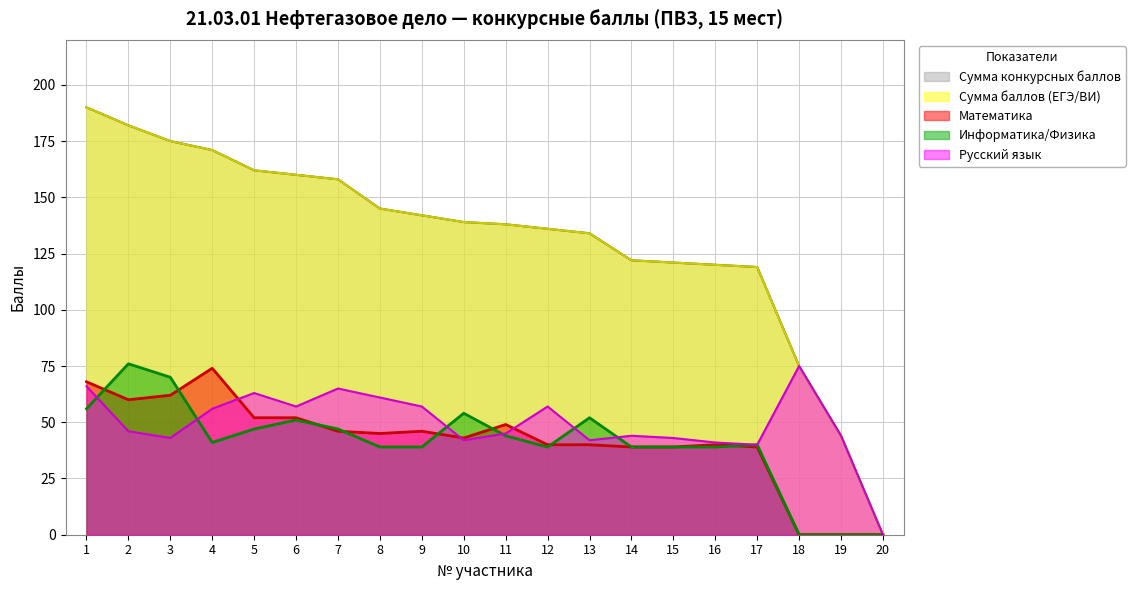

The Сумма баллов (ЕГЭ/ВИ) series shows 190 at 1. True or false?

True